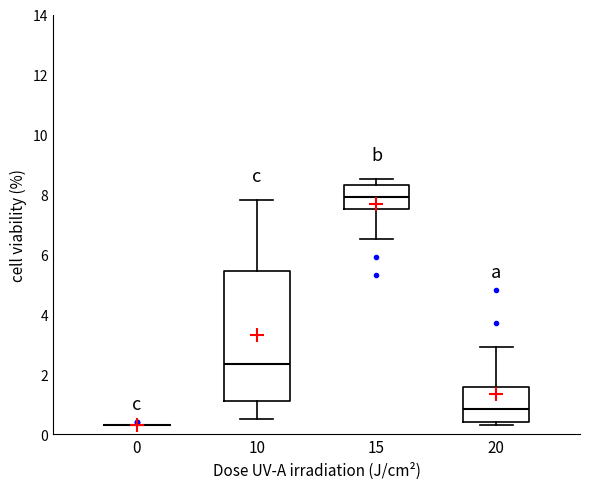

Comparing the boxes themselves (not the whiskers), which one is the tallest?

10